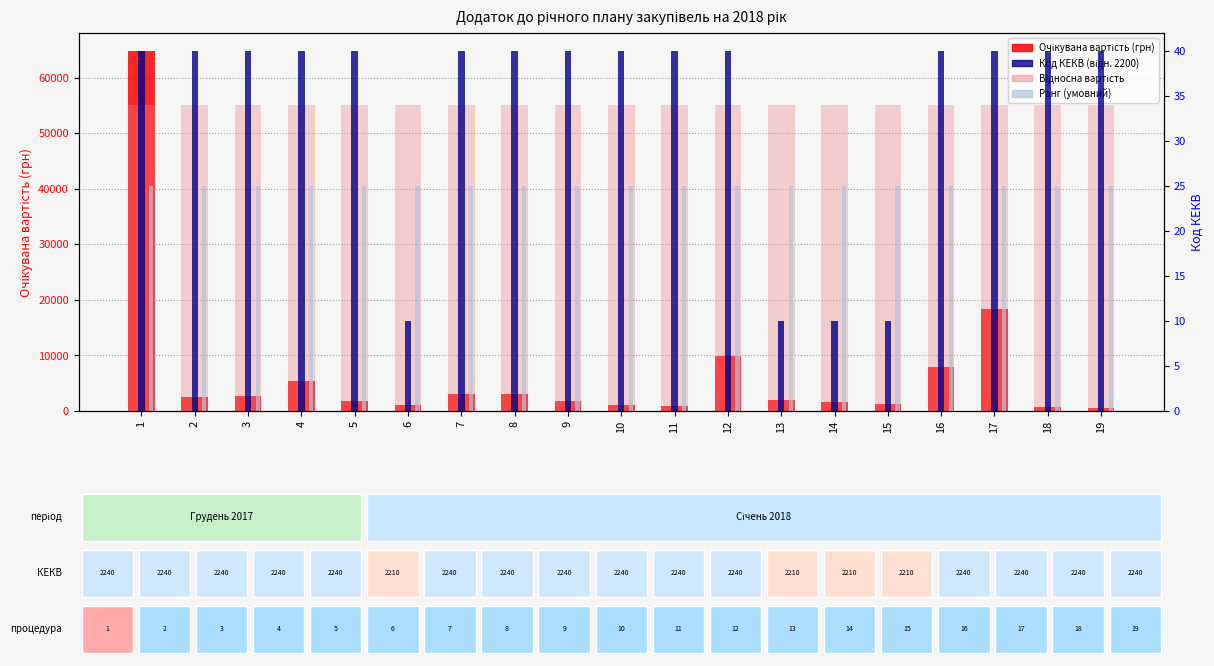

Where is Відносна вартість nearest to the value 55080?

1